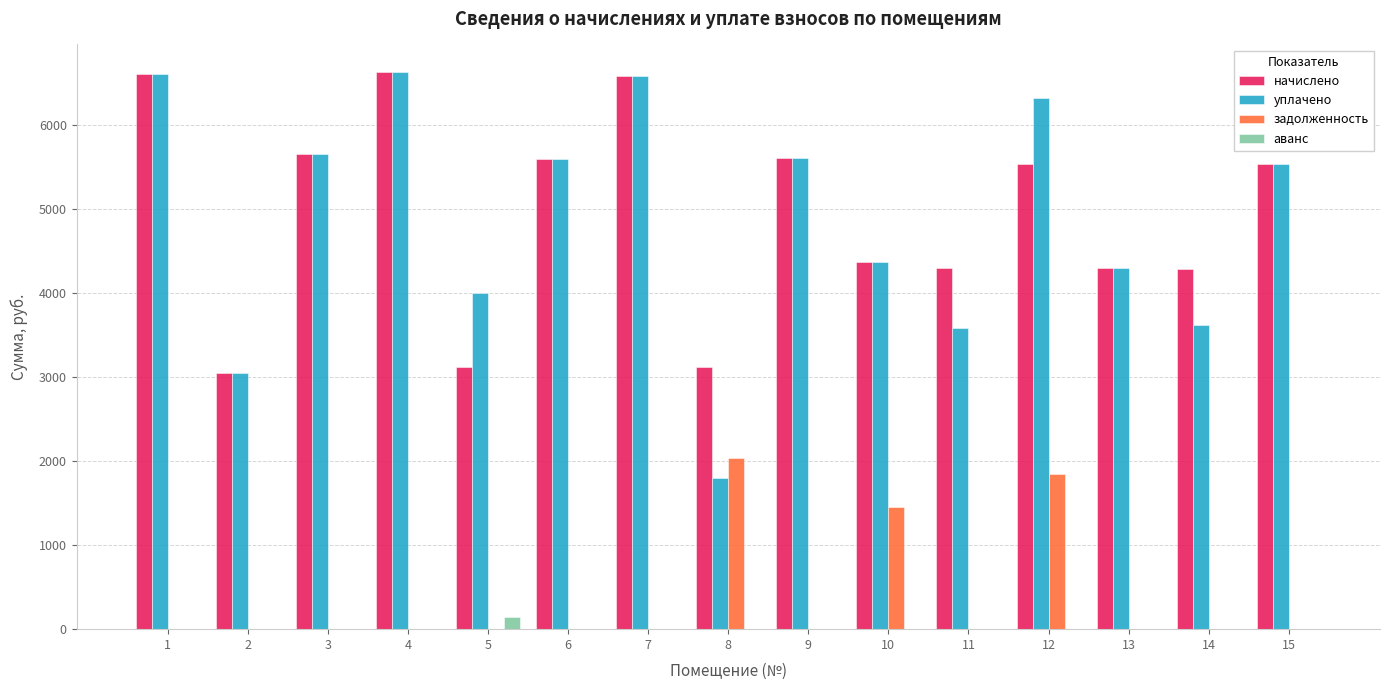

What is the sum of the уплачено values at 13 and 2?

7344.4